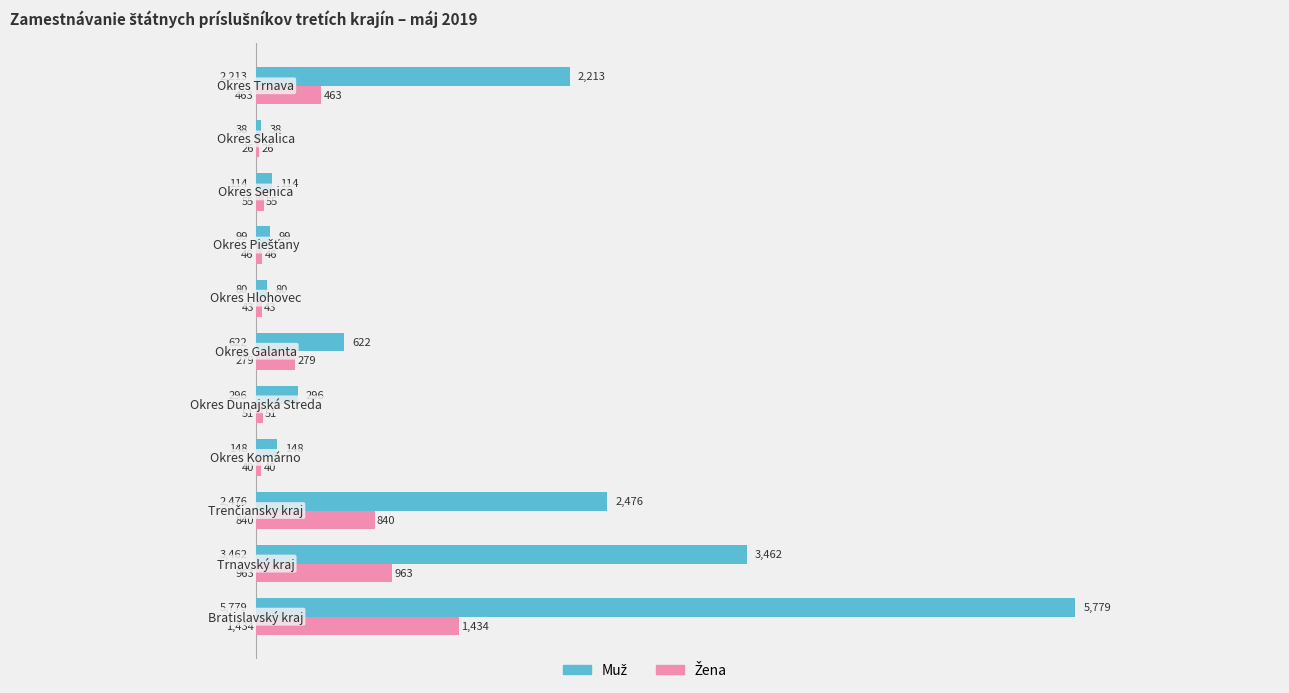

What is the maximum value shown in the chart?

5779